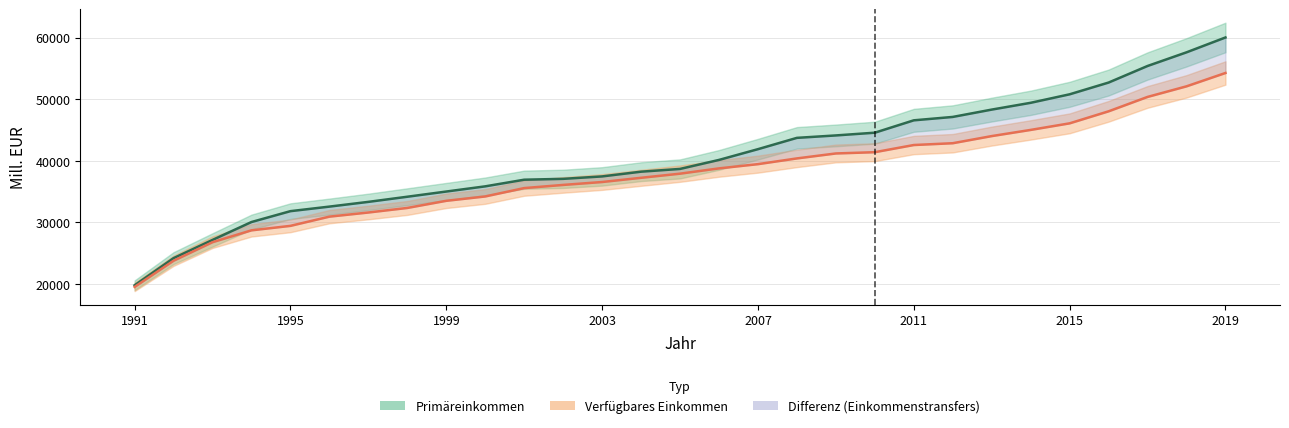

What is the difference between the Verfügbares Einkommen values at 2012 and 2017?

7518.4